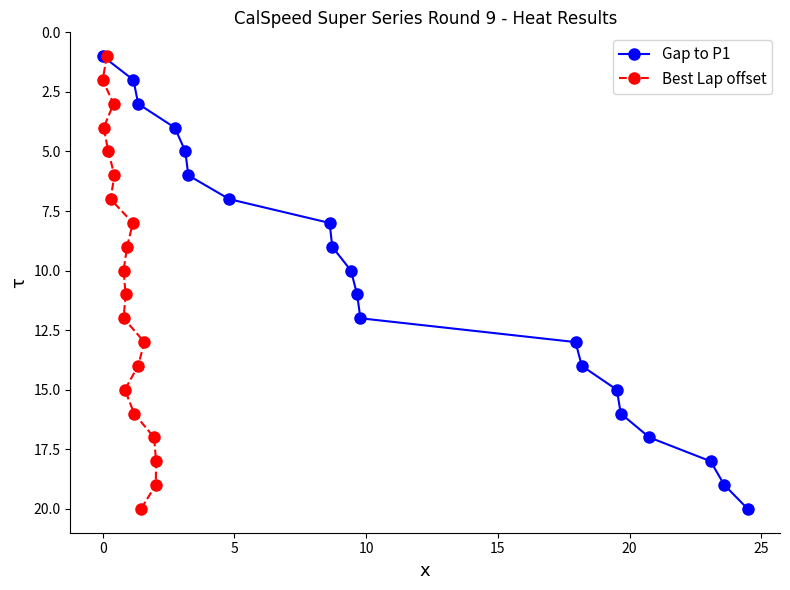

True or false: Gap to P1 has more than 0 interior local peaks.

False